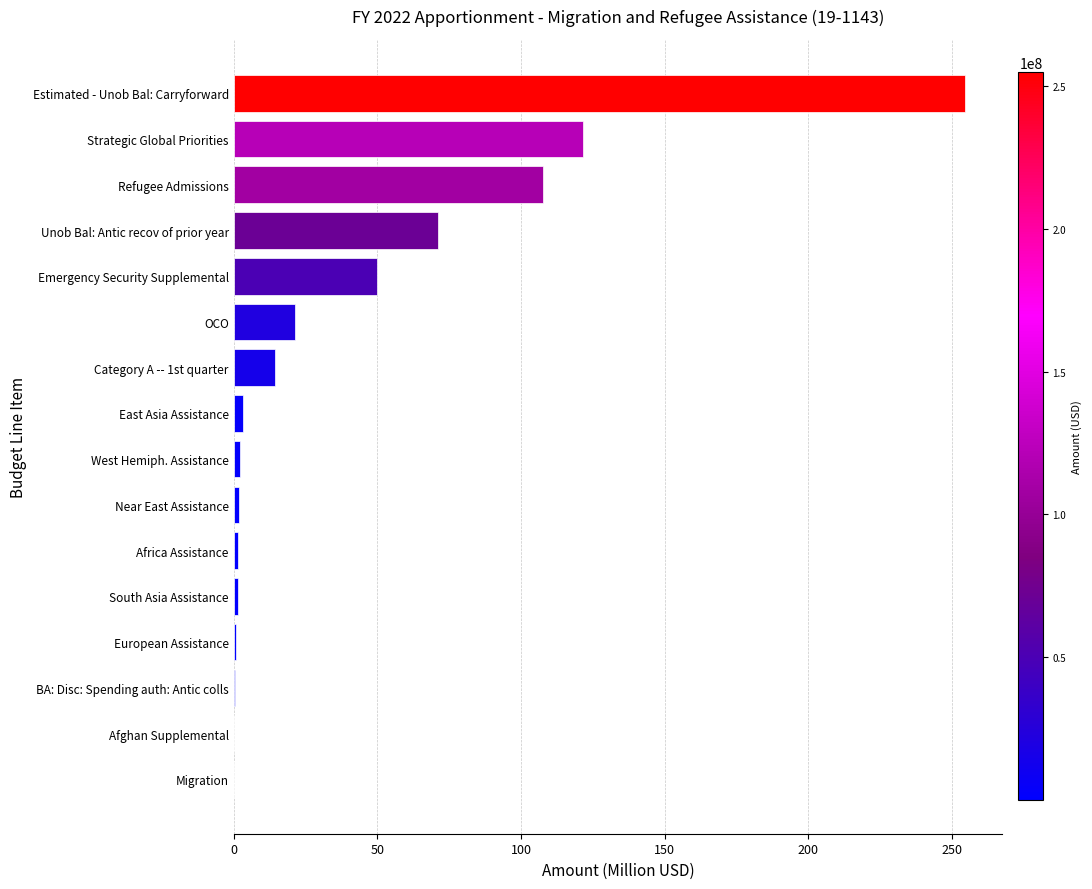

Which has a higher value, East Asia Assistance or OCO?

OCO